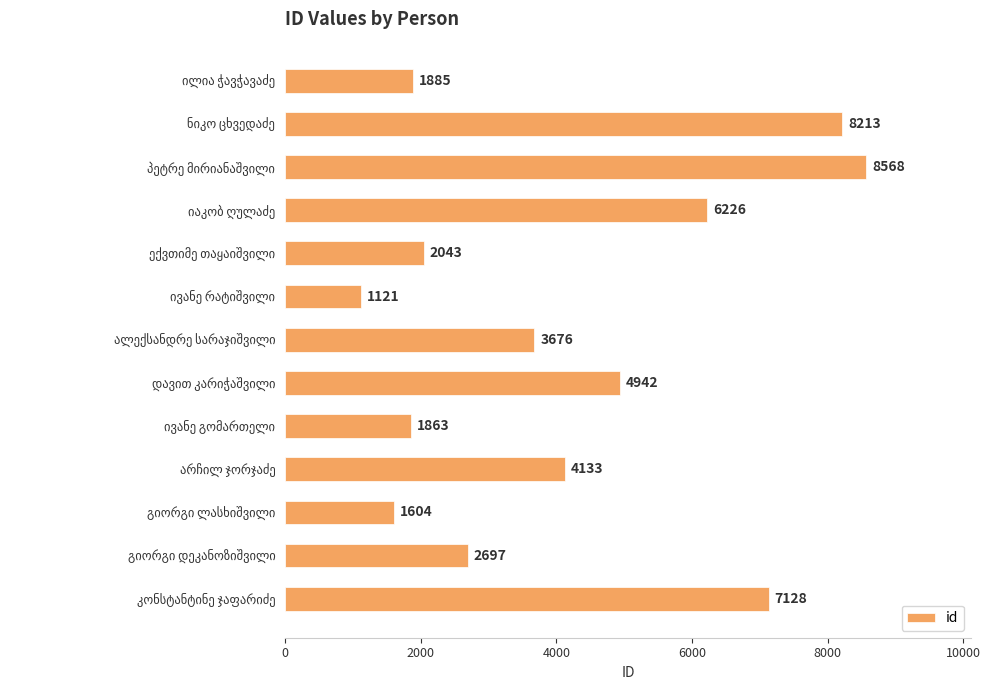

What is the maximum value shown in the chart?

8568